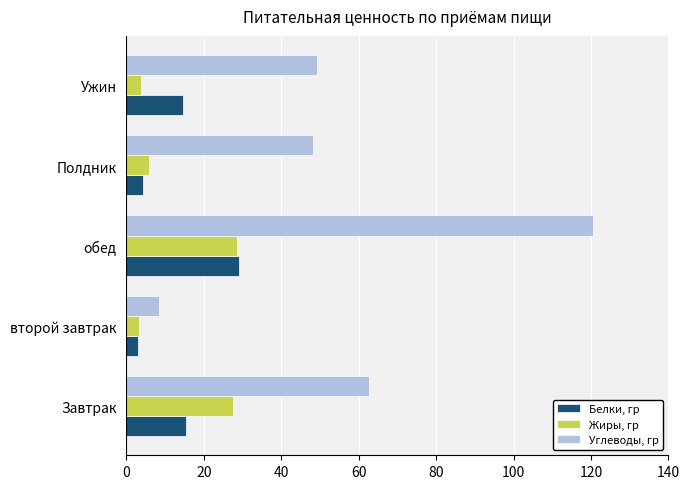

Rank the series at Полдник from highest to lowest value.

Углеводы, гр, Жиры, гр, Белки, гр